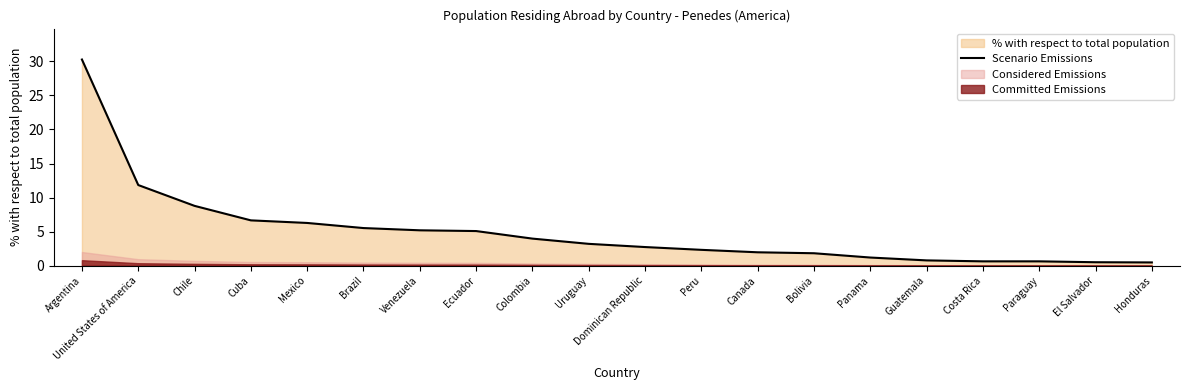

What is the maximum value shown in the chart?

30.3